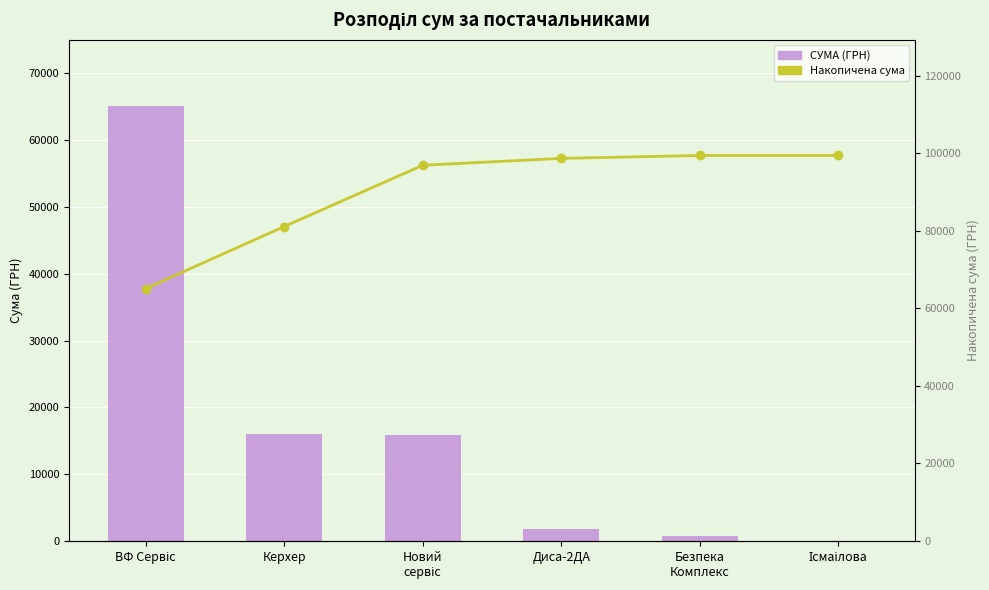

What is the value of the Накопичена сума bar at the 6th from the left?

99406.0